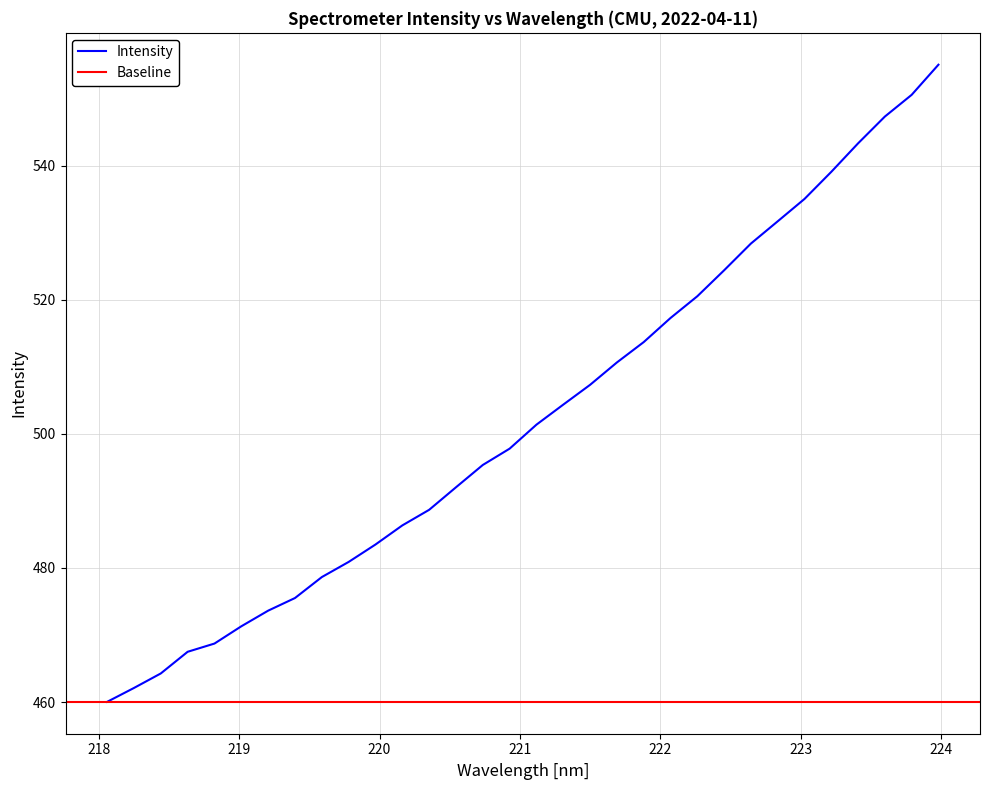

What is the maximum value for Intensity?

555.0